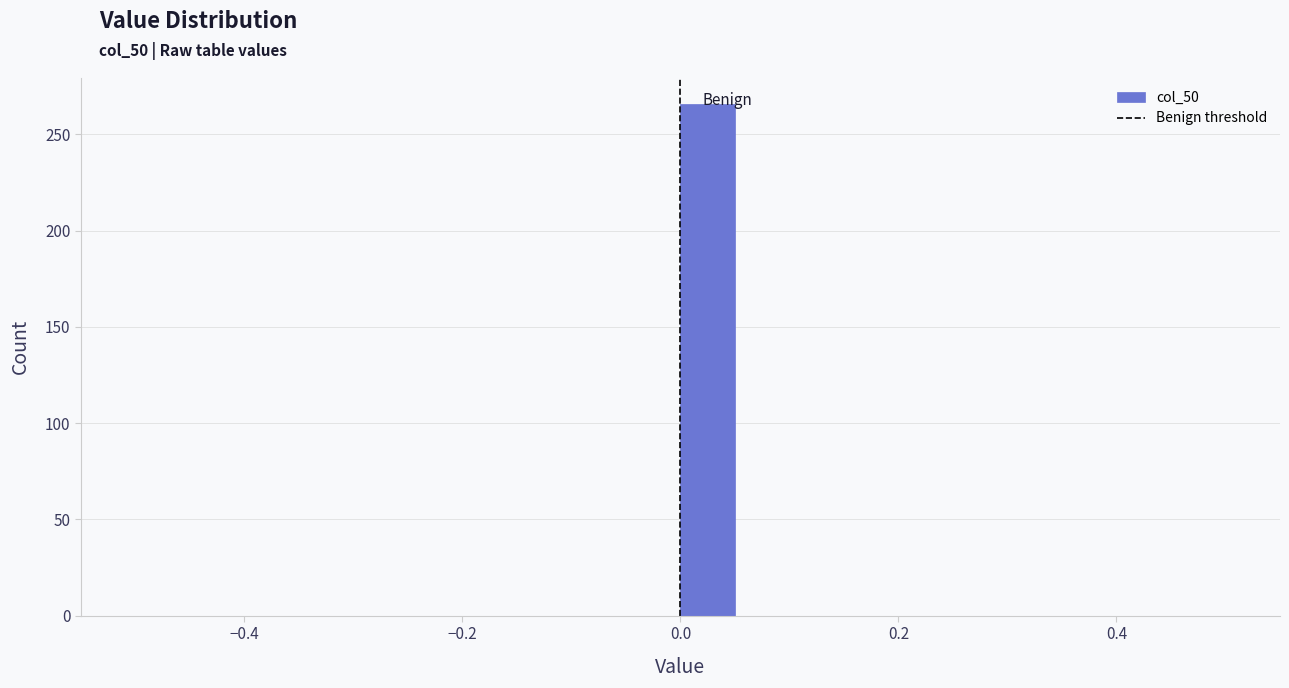

Around what value on the x-axis is the tallest bar? Give the approximate position of its centre, as read against the axis.

0.02